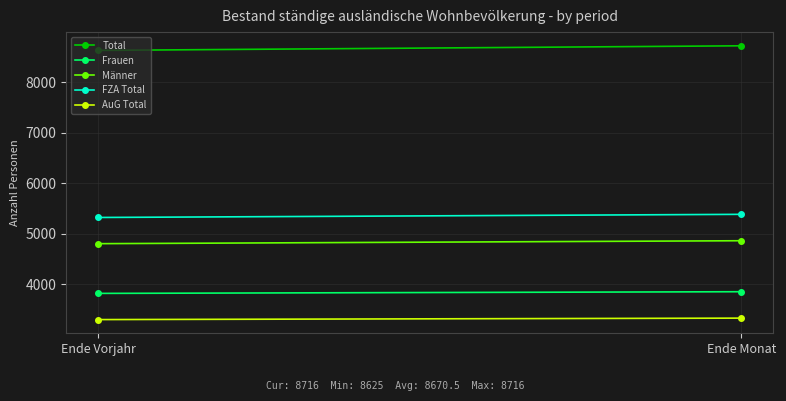

What position from the right is Ende Vorjahr?

2